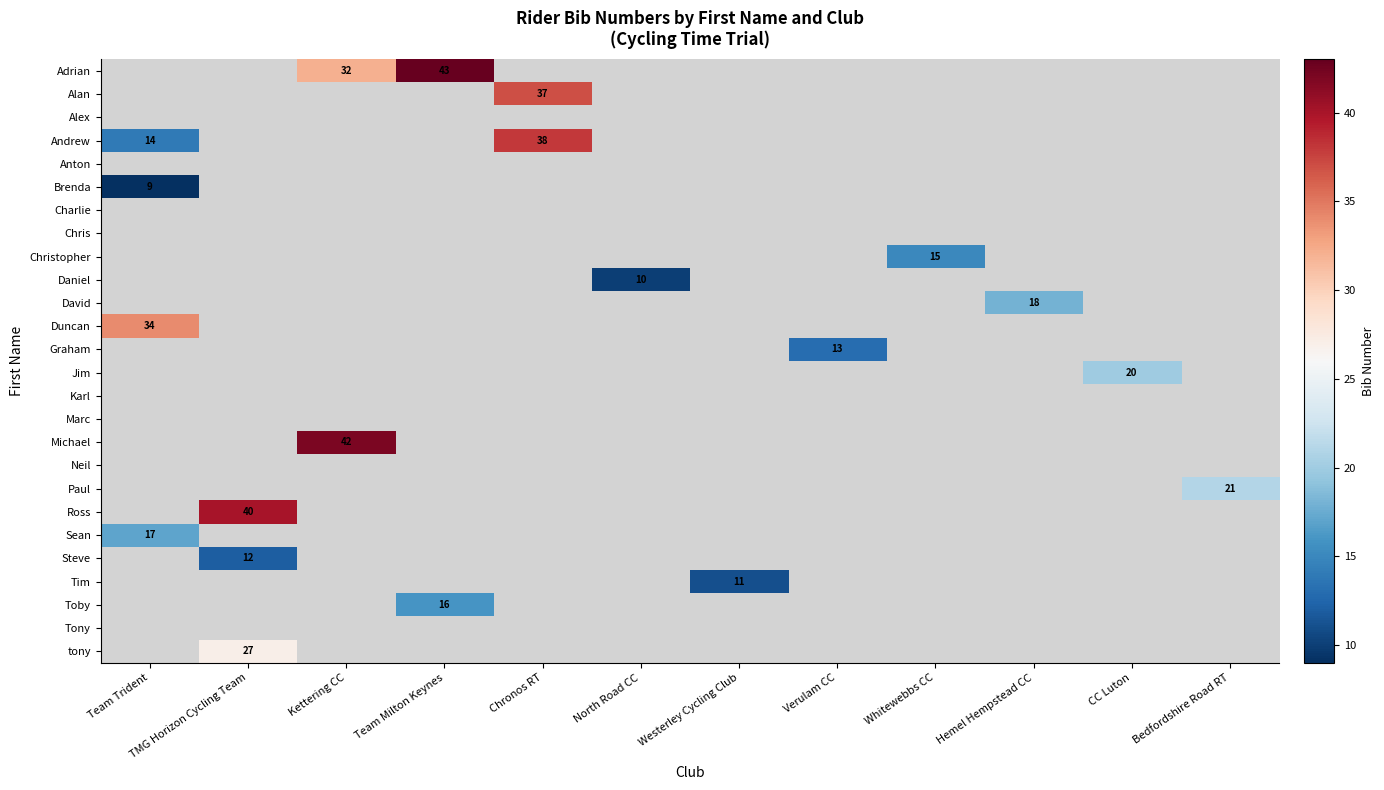

The Jim series shows 20 at CC Luton. True or false?

True